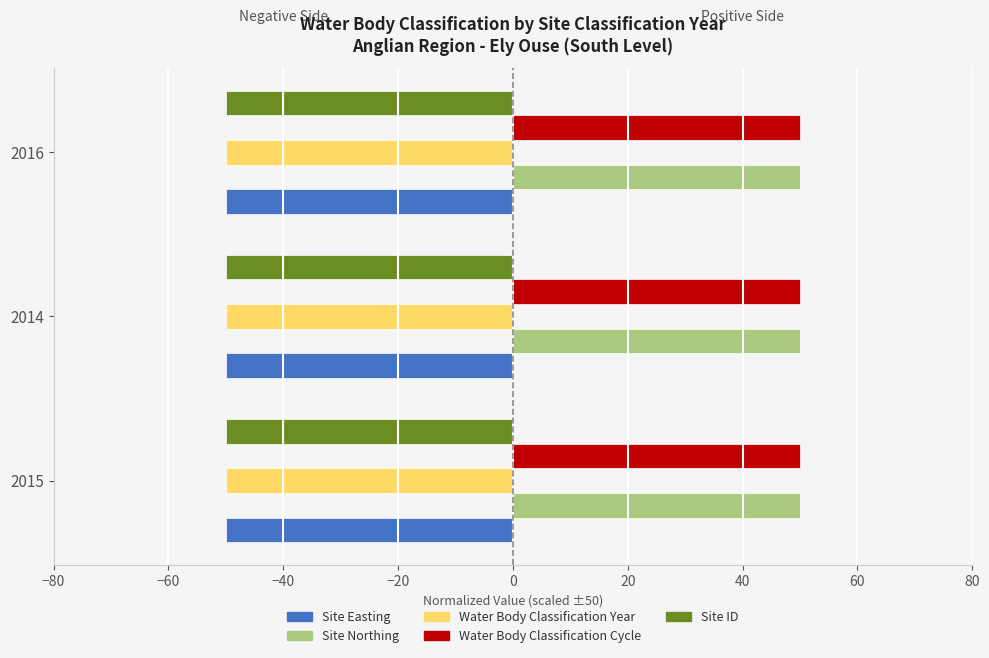

What is the minimum value for Site Northing?

50.0